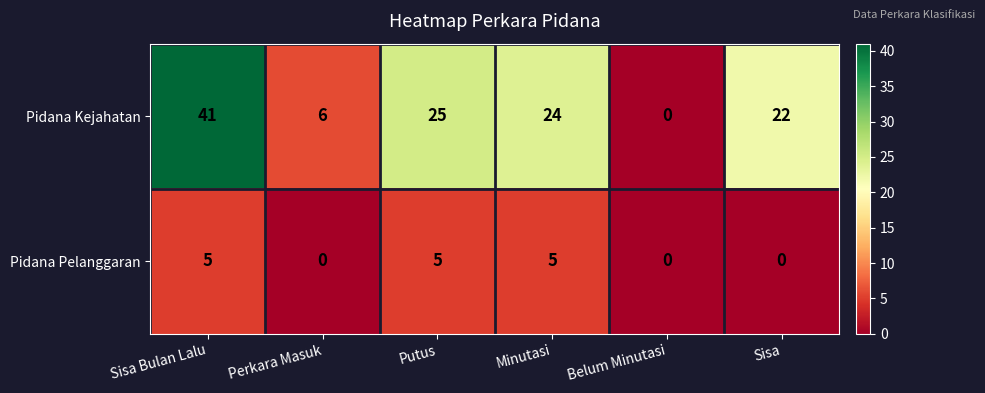

True or false: Pidana Kejahatan has a value of 6 at Perkara Masuk.

True